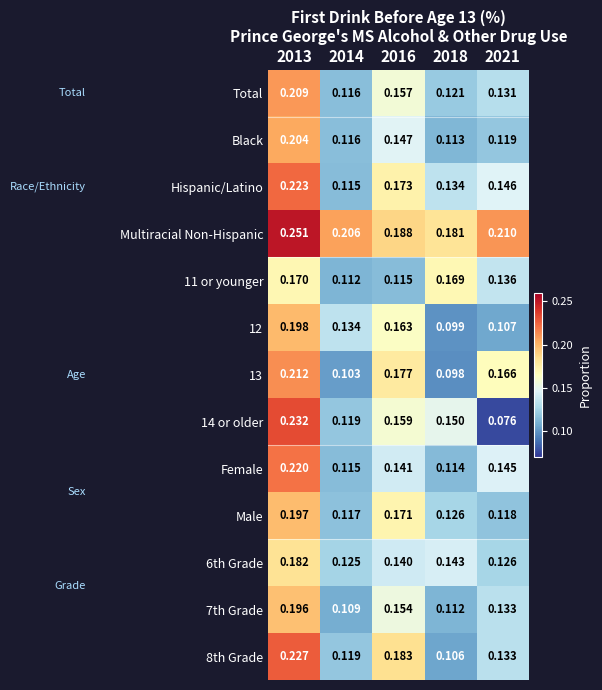

Which series has the largest total across all categories?

Multiracial Non-Hispanic